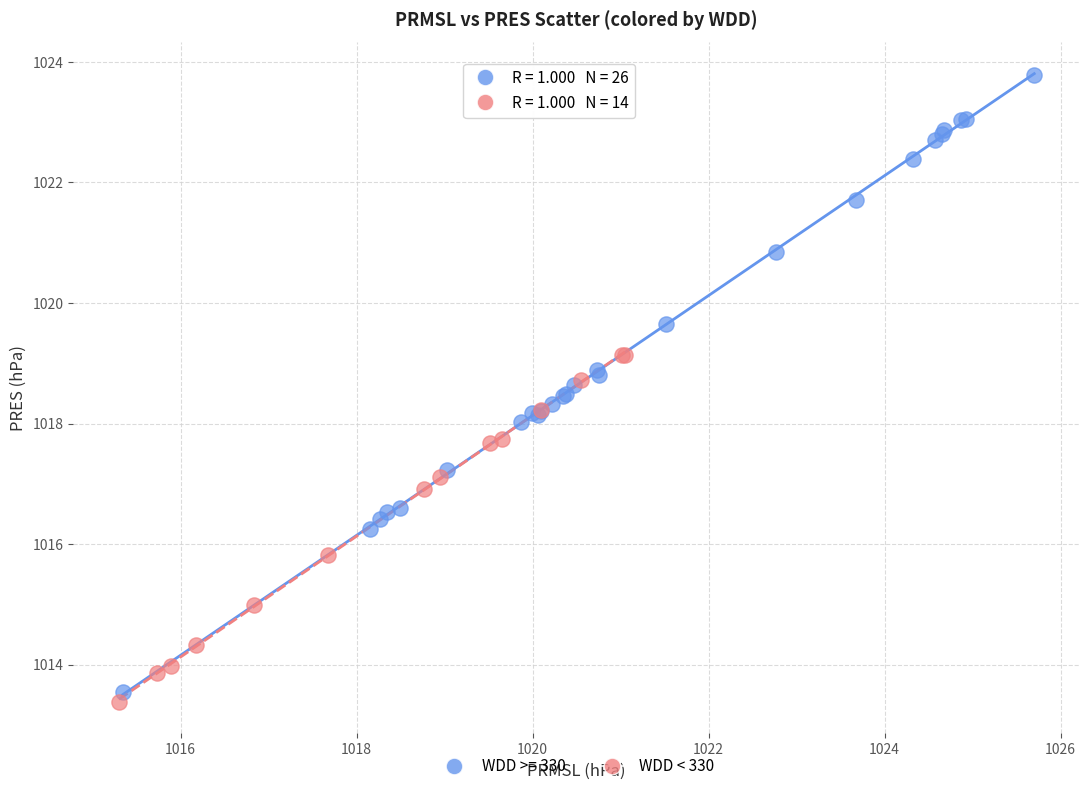

Which series has the widest spread of Y values?

WDD >= 330